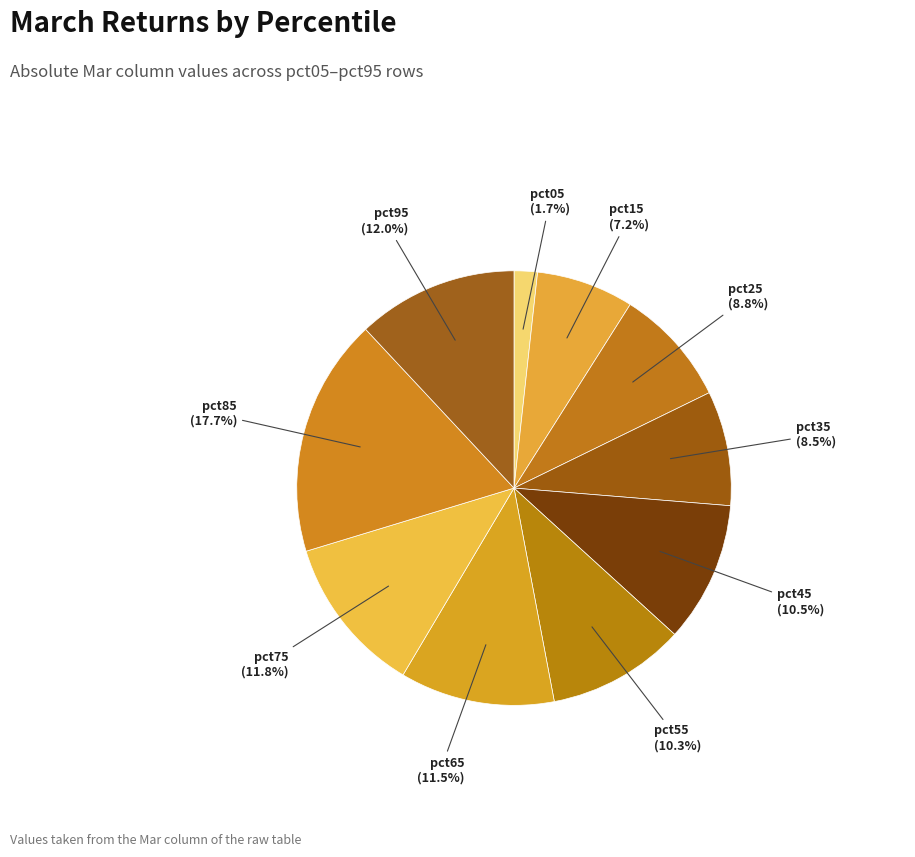

How many slices are in this pie chart?

10